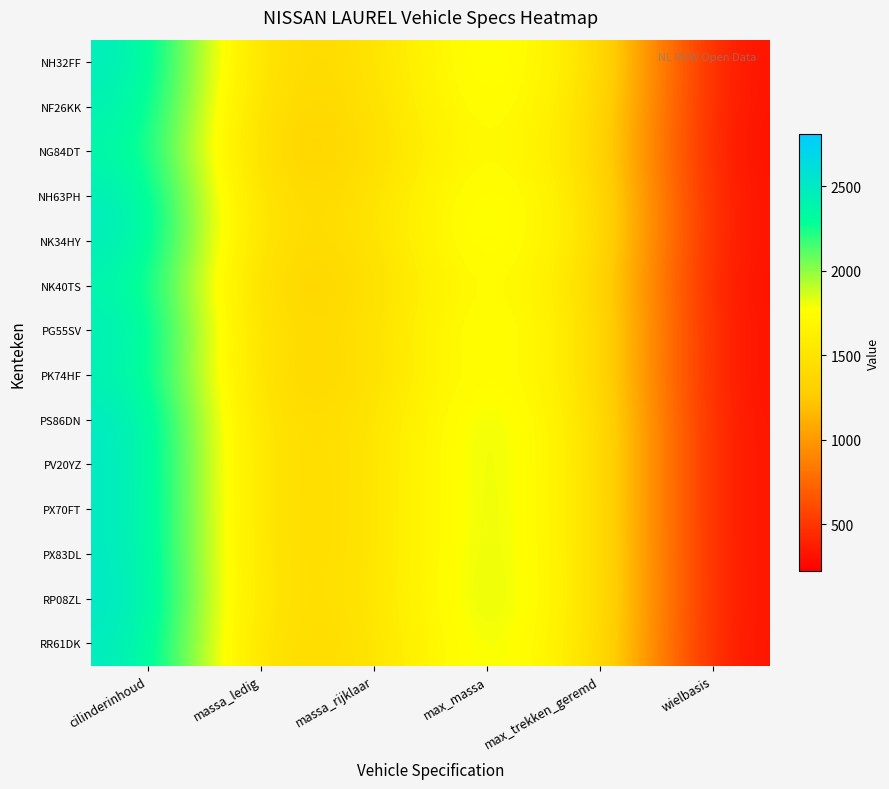

List the series in order of their peak value, highest first.

RP08ZL, PX70FT, PX83DL, PV20YZ, PS86DN, RR61DK, NK34HY, NH32FF, NH63PH, PG55SV, NF26KK, PK74HF, NK40TS, NG84DT